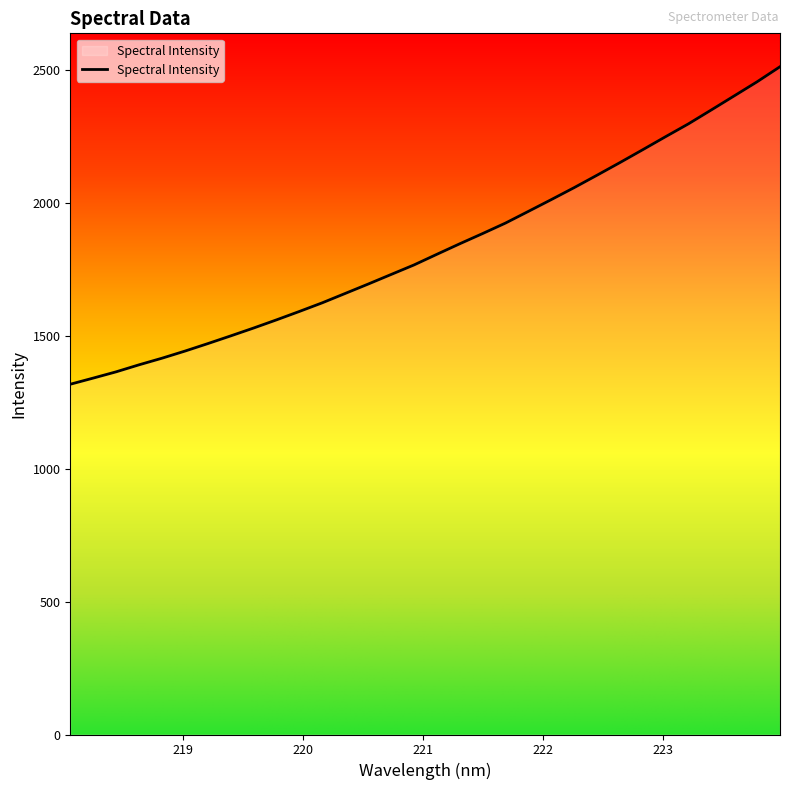

True or false: there are more than 2 points higher than both neighbors.

False